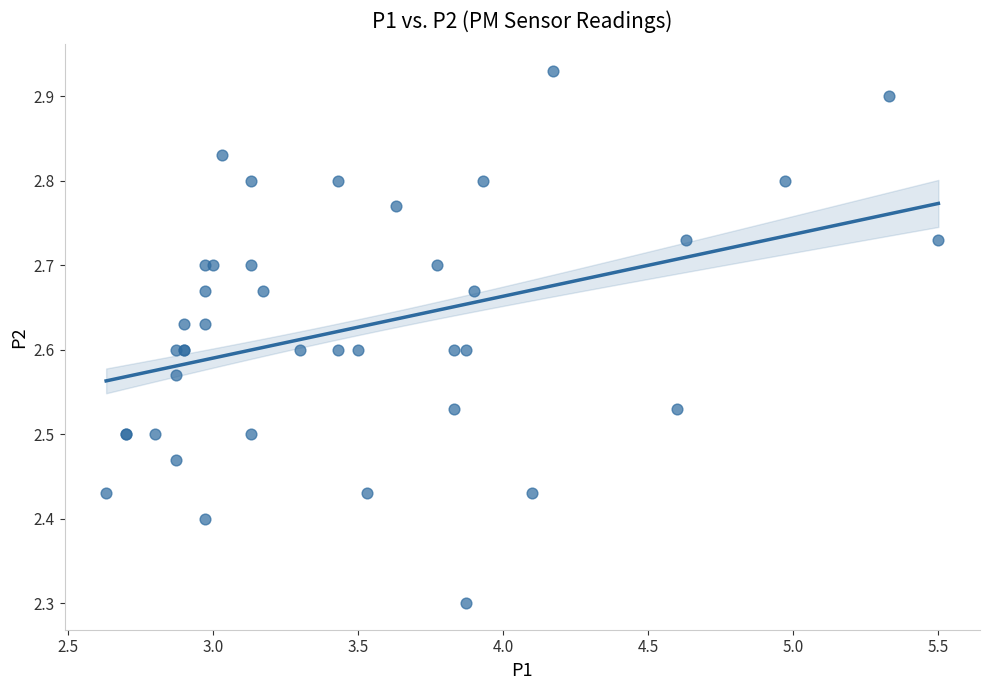

What Y value in the scatter plot is closest to 2?

2.3